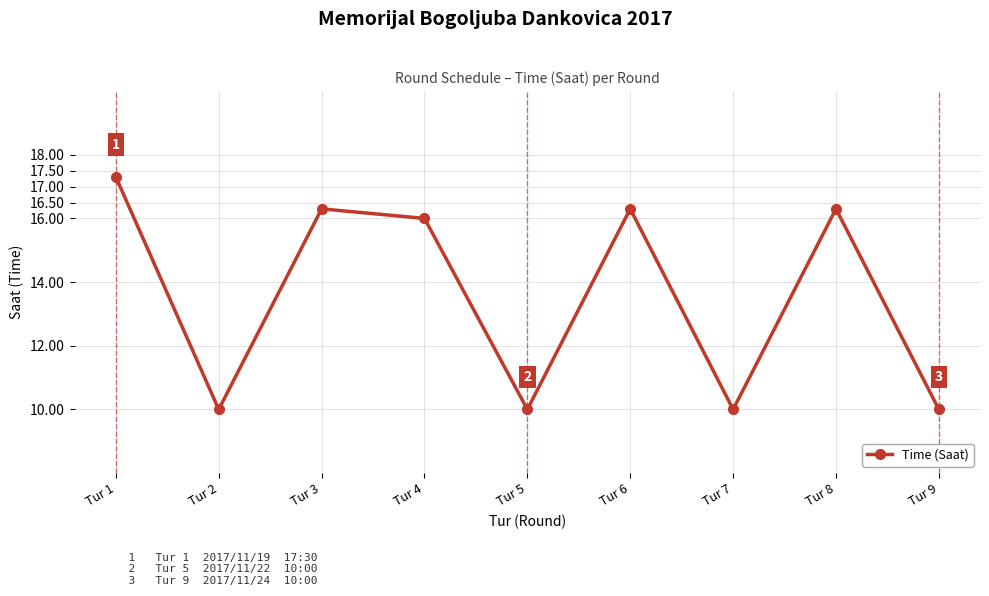

What is the sum of all values?

122.2